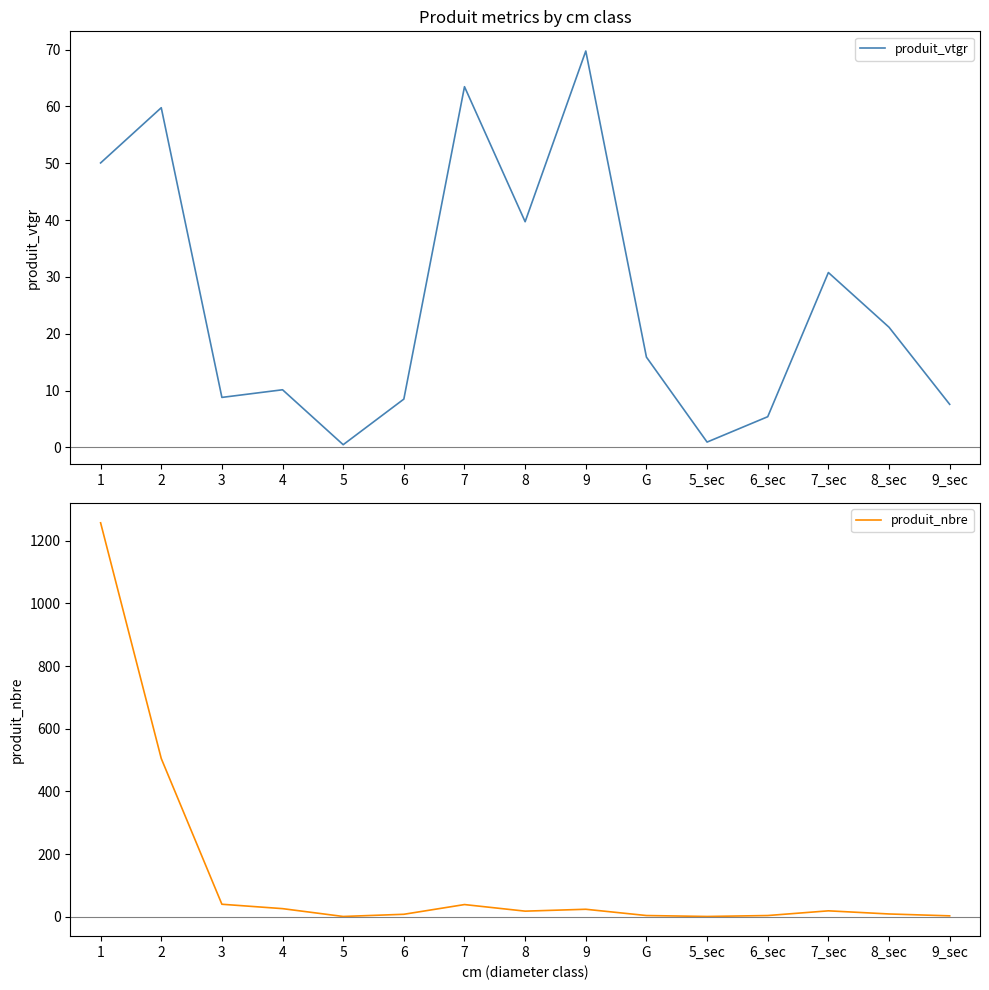

What is the difference between the highest and lowest values at 5_sec?

0.1